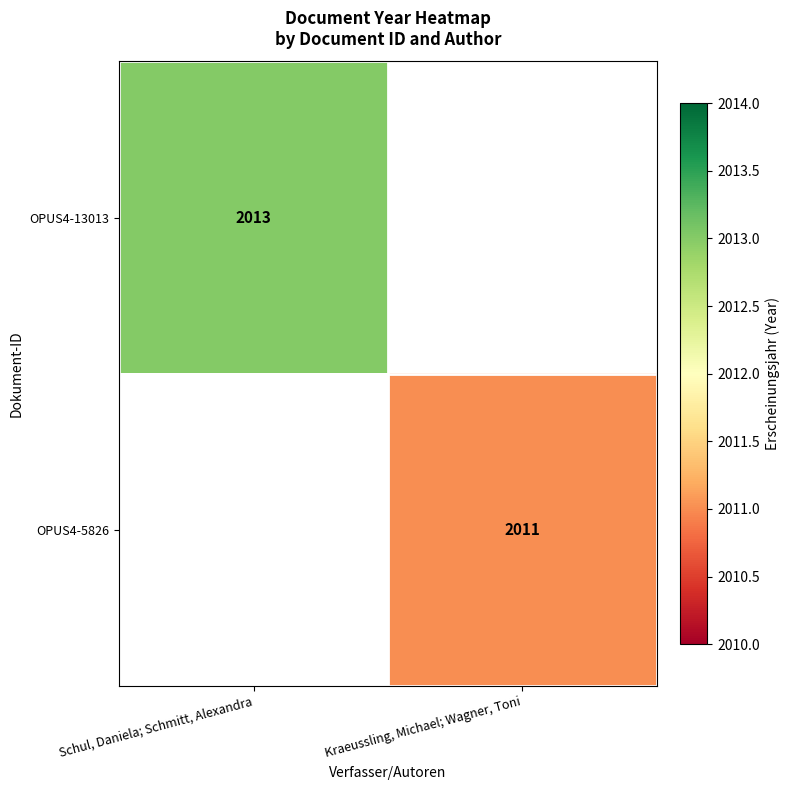

Is it true that OPUS4-5826 equals 1091 at Kraeussling, Michael; Wagner, Toni?

False